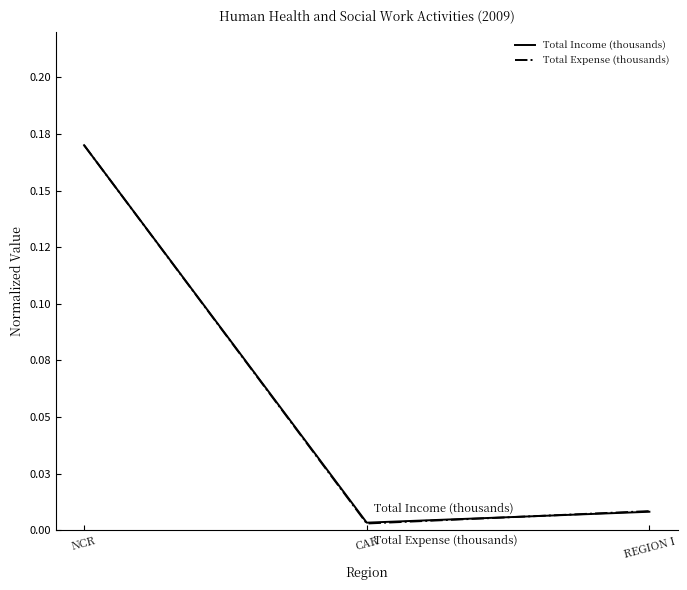

Which series has the largest total across all categories?

Total Income (thousands)